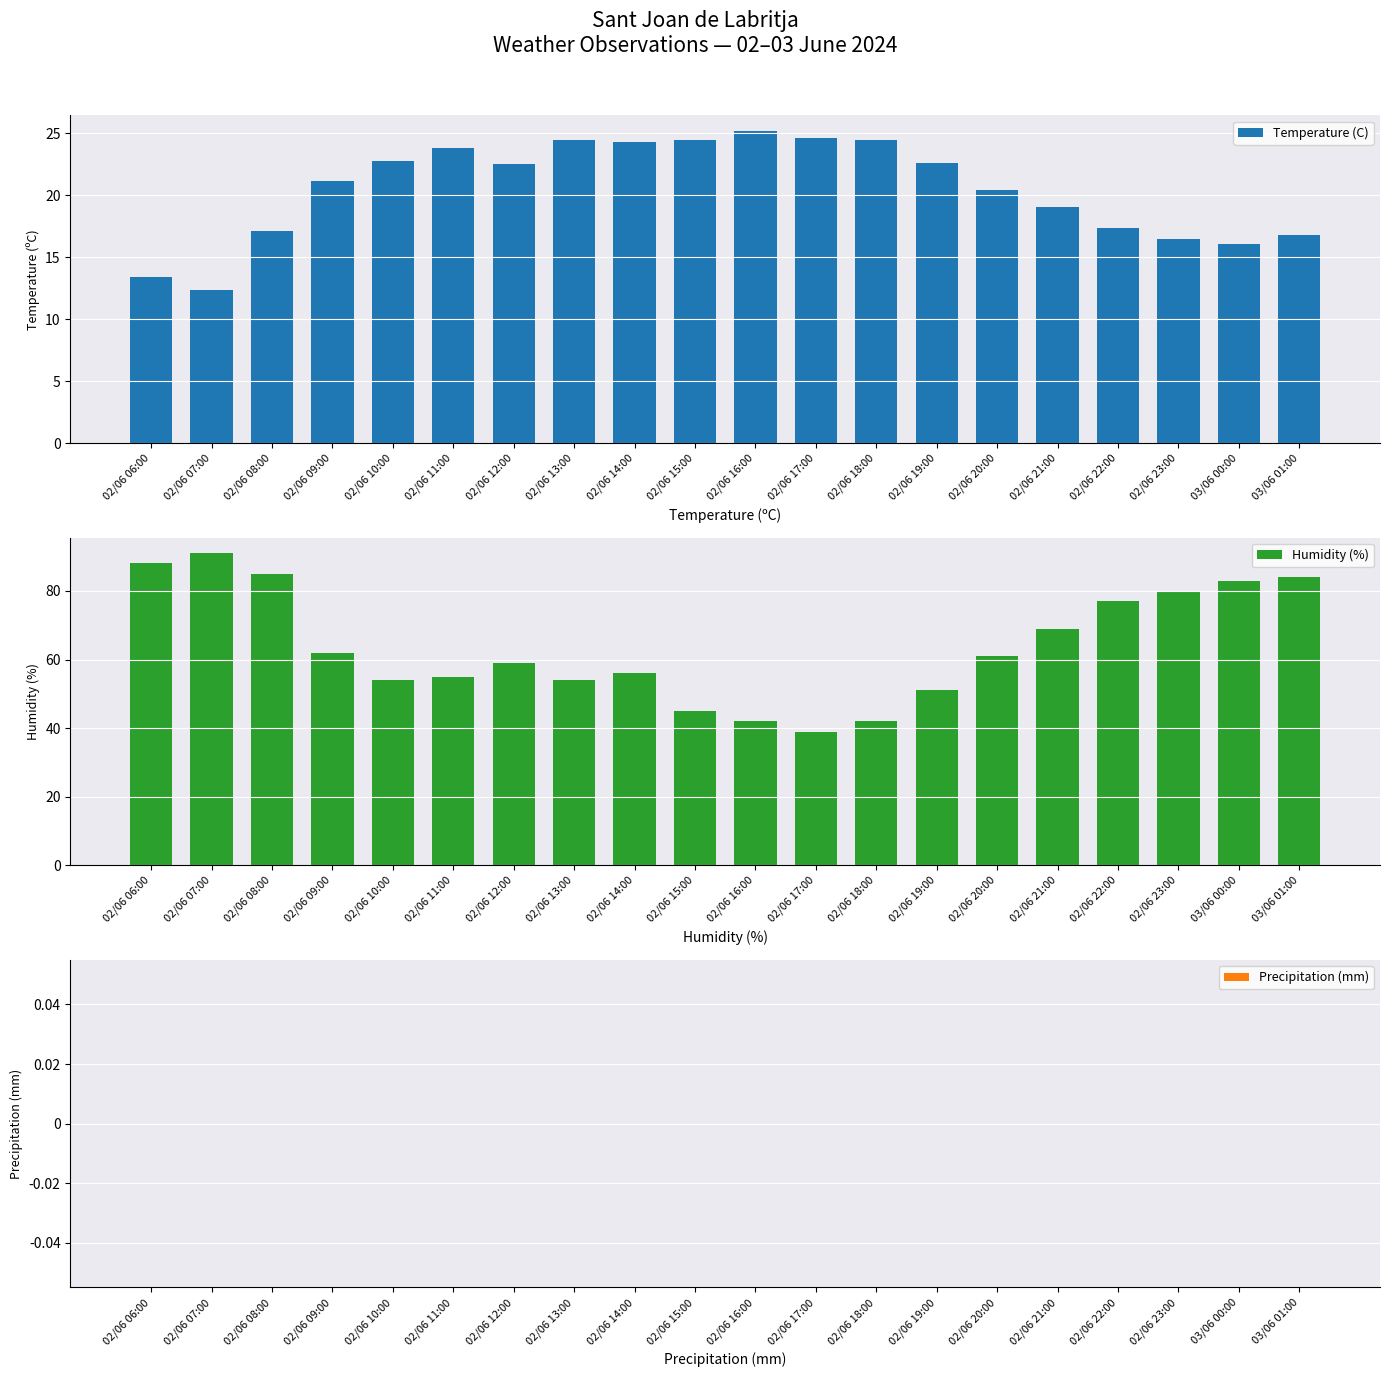

Which series has the largest total across all categories?

Humidity (%)